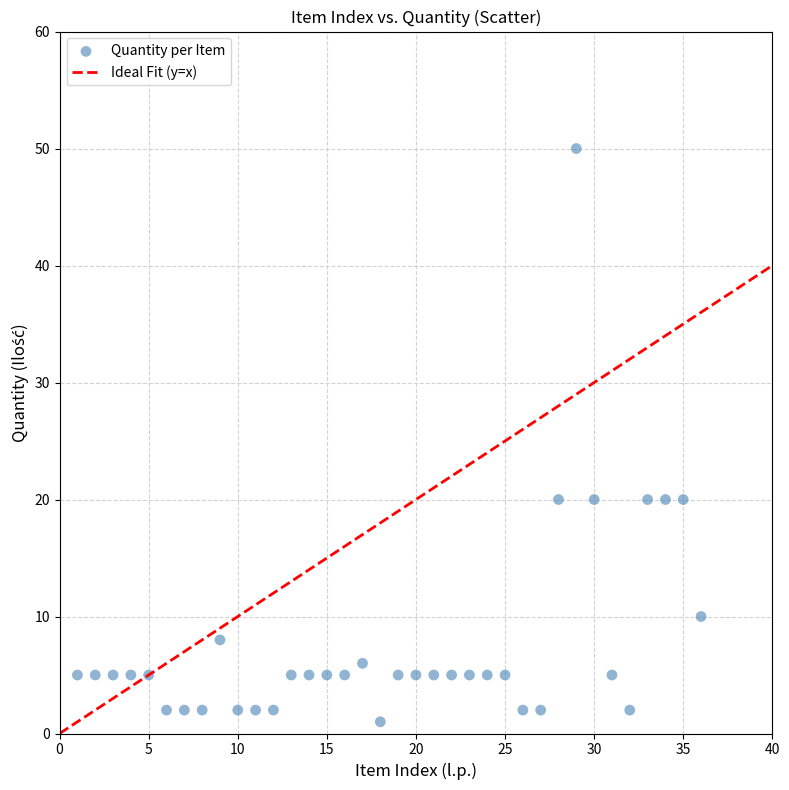

What is the range of Y values (max minus min)?

49